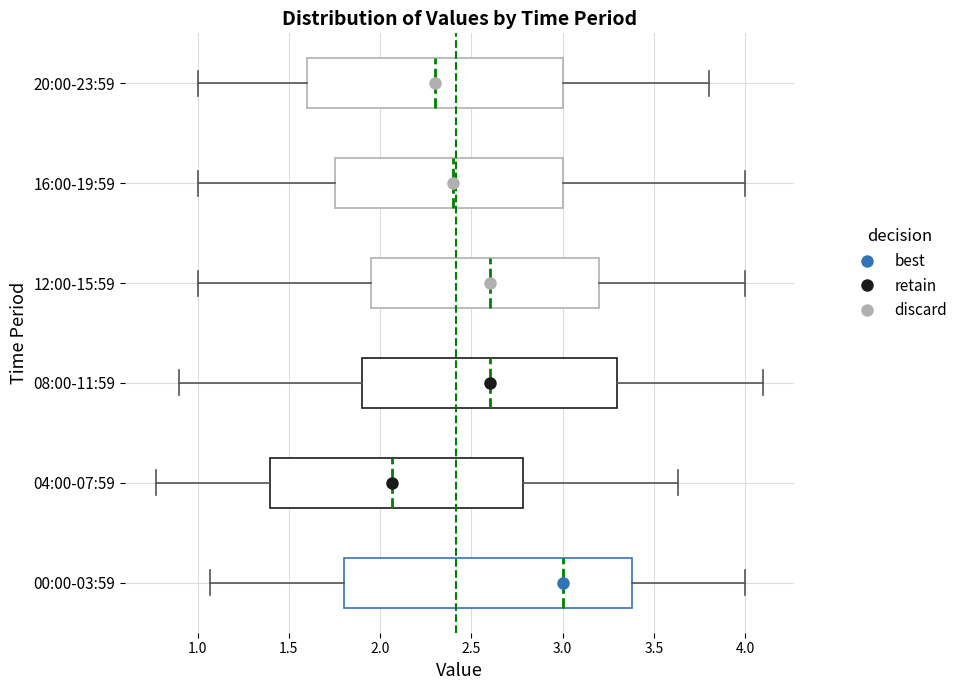

Which box is the widest, from its left edge to its right edge?

00:00-03:59